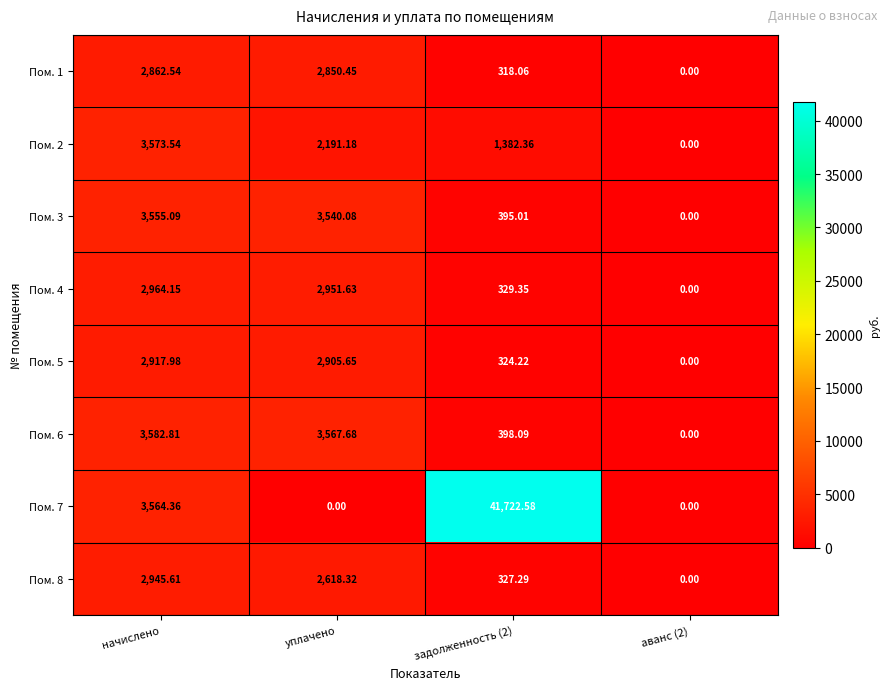

Is the value of Пом. 5 at аванс (2) greater than the value of Пом. 4 at задолженность (2)?

No